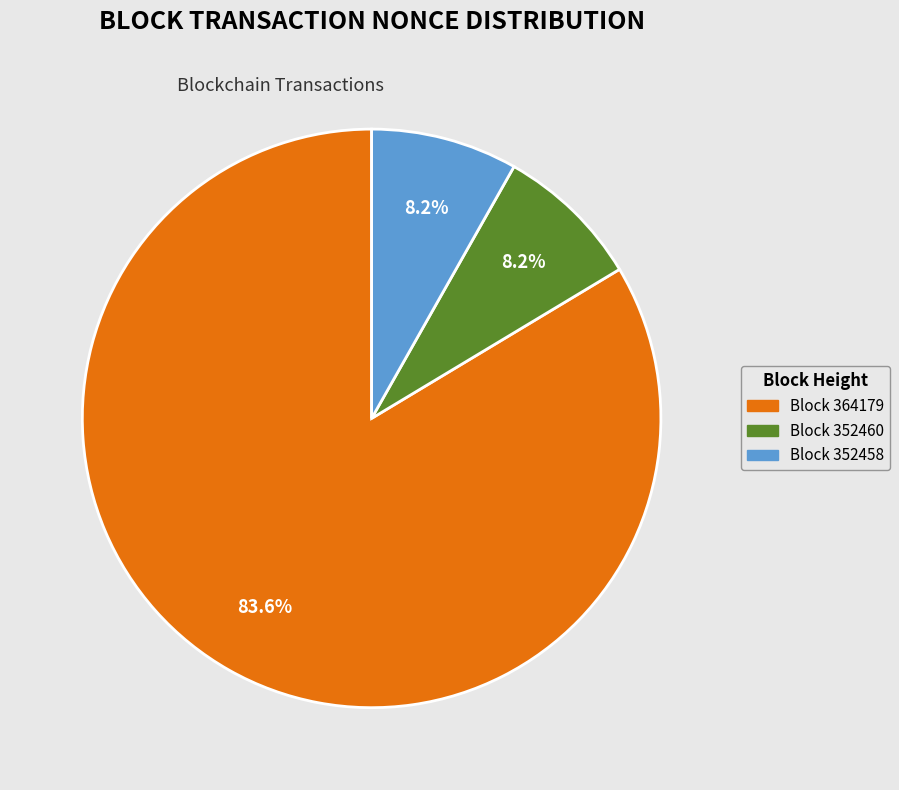

Which slice is the largest?

Block 364179